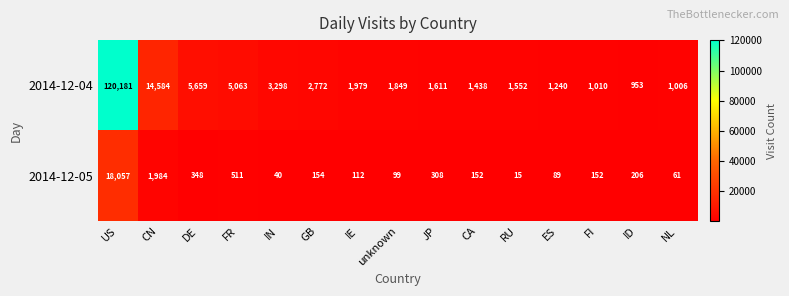

Where is 2014-12-05 nearest to the value 9036?

CN